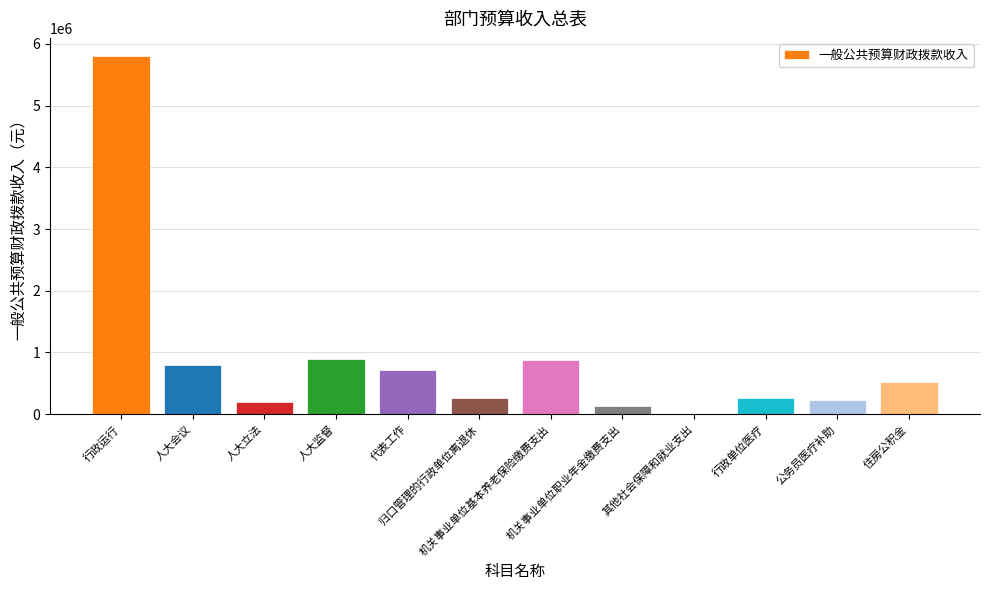

What is the sum of all values?

10725999